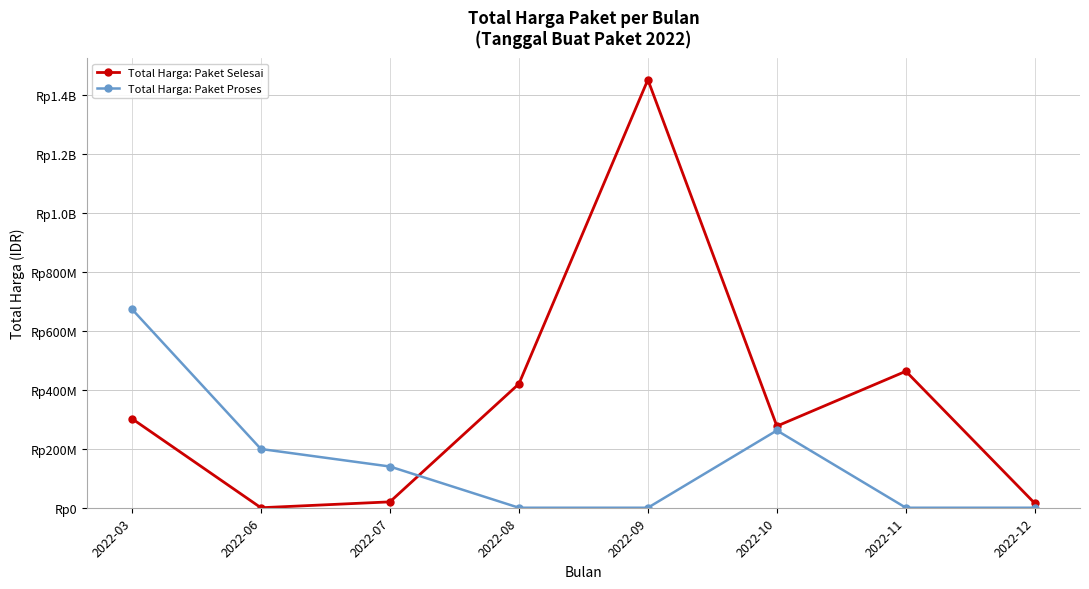

Reading left to right, list all the values displayed in this chart.

Total Harga: Paket Selesai: 302208245	0	19950000	420075000	1451682000	276853000	462860000	14750000
Total Harga: Paket Proses: 673621780	199200000	139800000	0	0	262118150	0	0